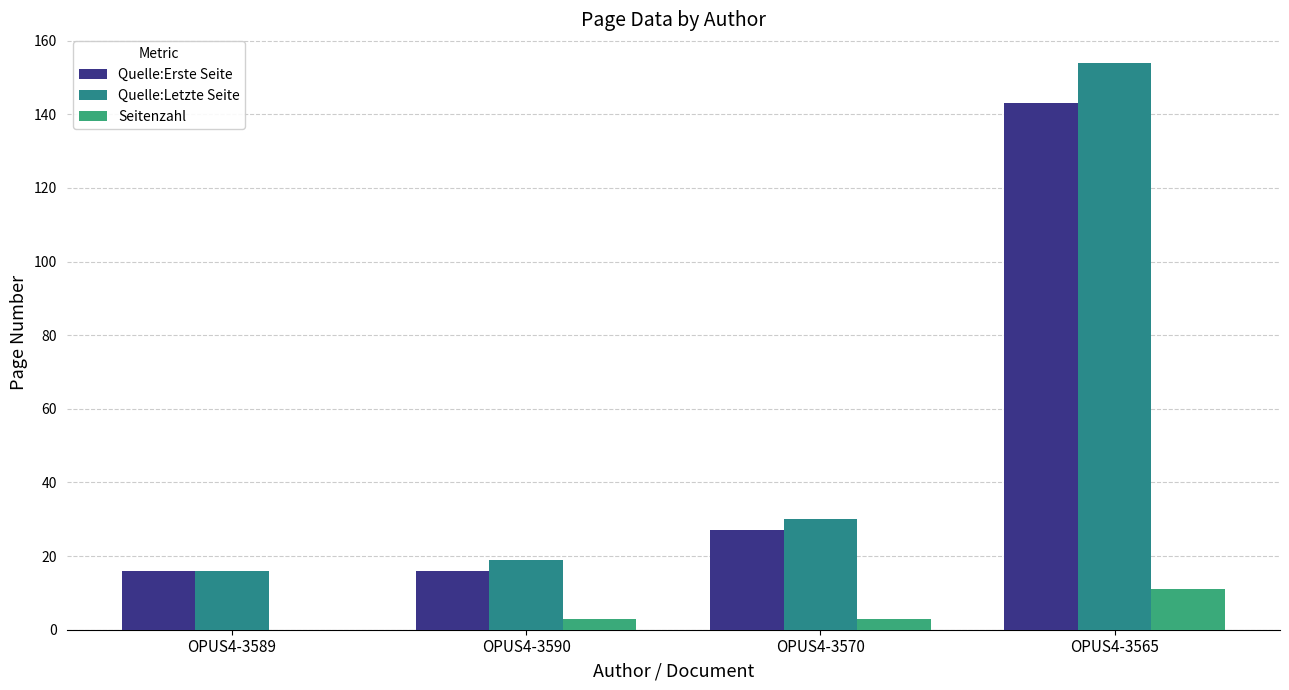

What is the sum of all Quelle:Letzte Seite values?

219